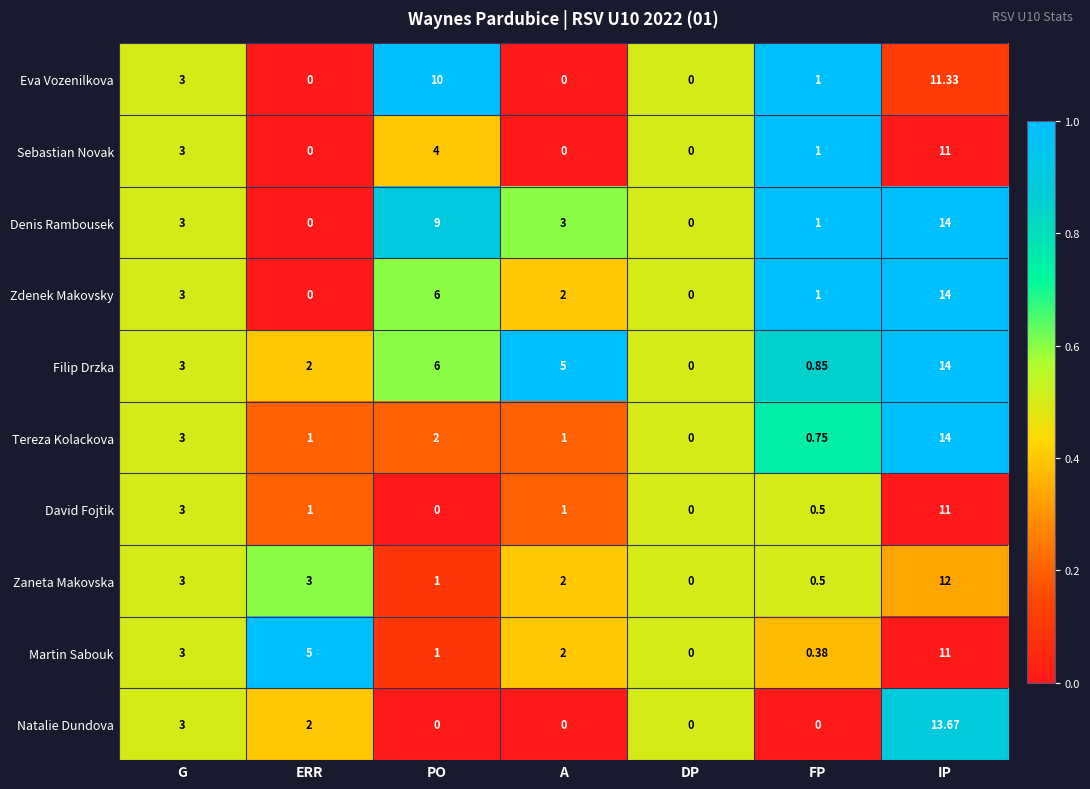

Is the value of Zdenek Makovsky at IP greater than the value of David Fojtik at DP?

Yes